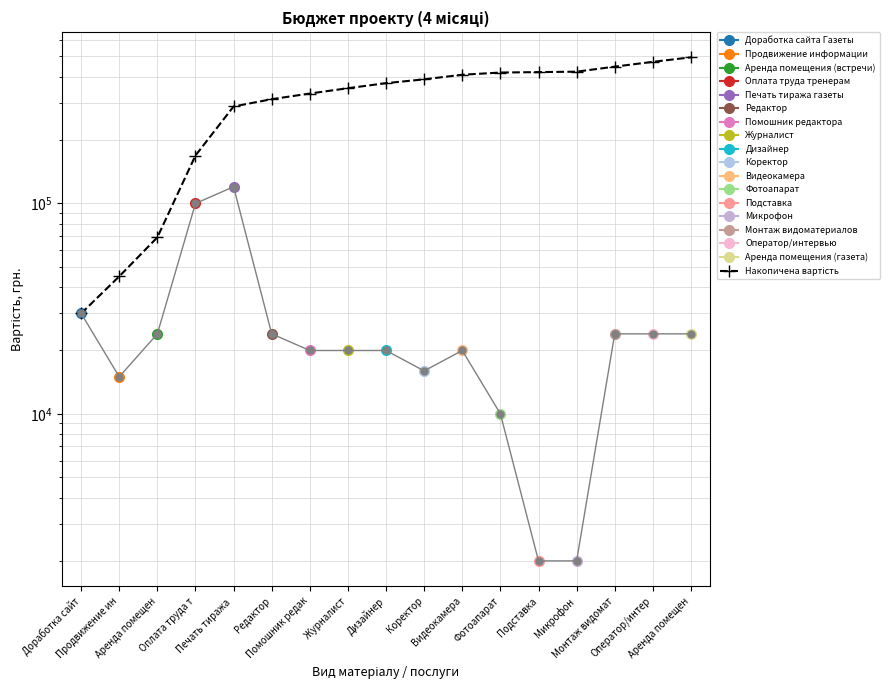

True or false: the data shows 524278 at Помошник редак.

False